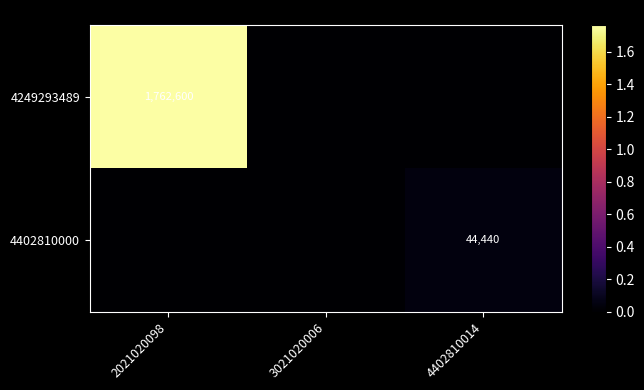

The value of 4249293489 at 2021020098 is 537960. True or false?

False